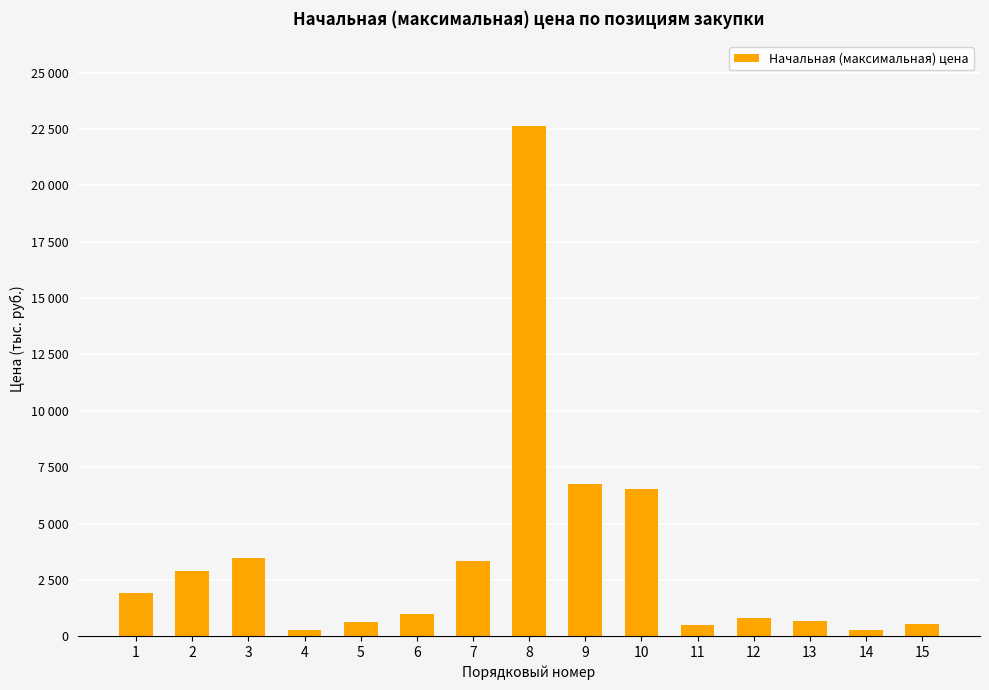

What is the value of the 13th bar from the left?

654